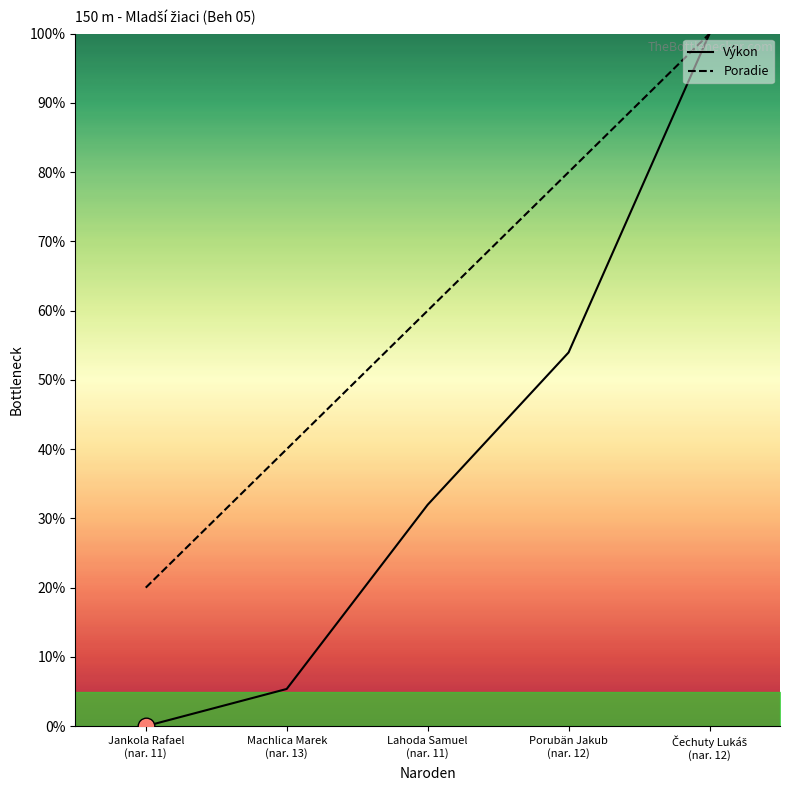

Where does the Poradie series first go above 60?

Porubän Jakub (nar. 12)